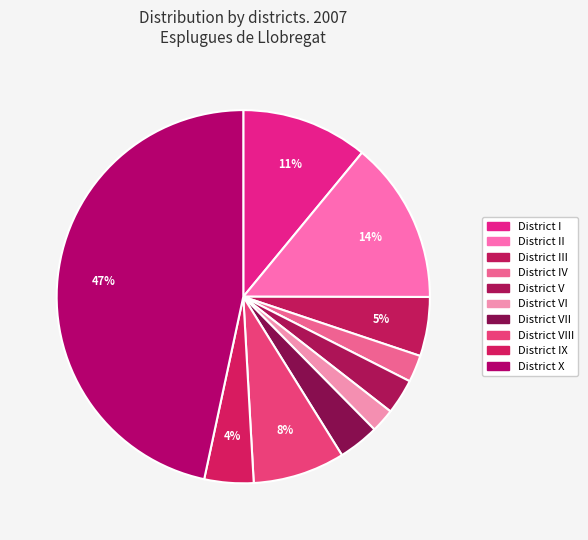

How many segments does this pie chart have?

10